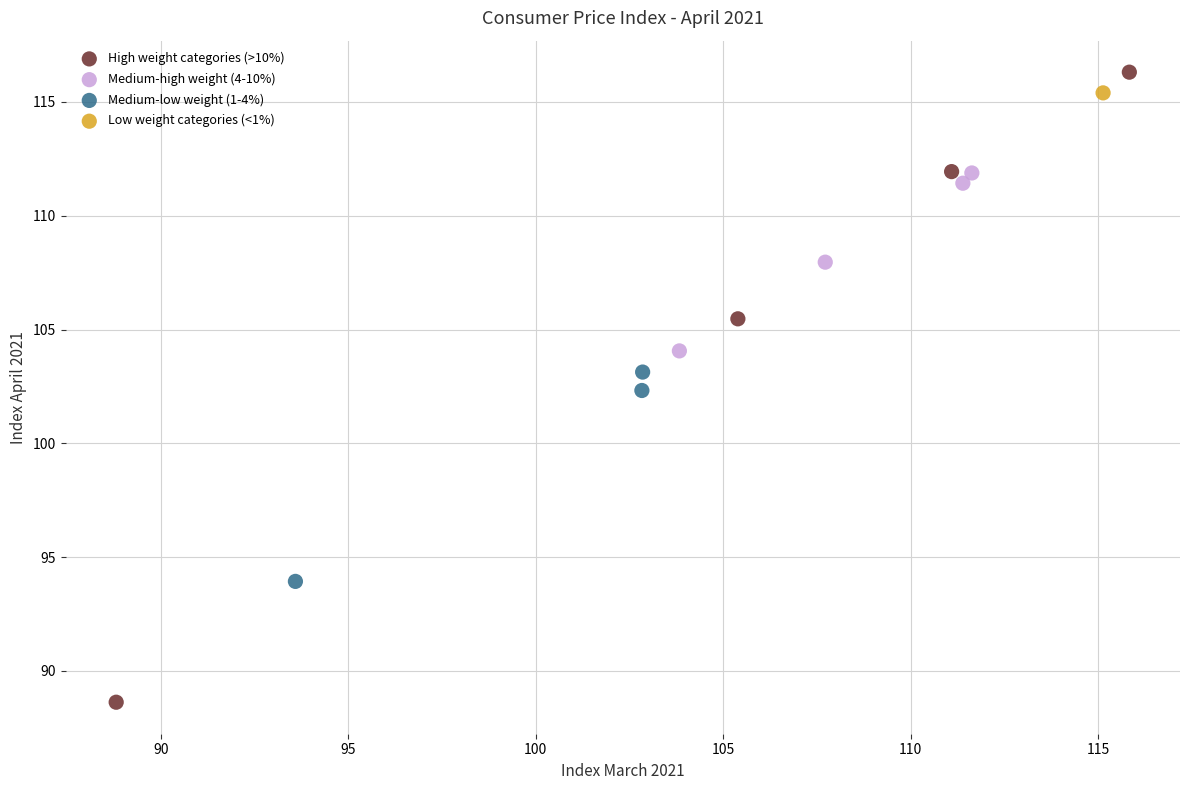

What are all the series names shown in the legend?

High weight categories (>10%), Medium-high weight (4-10%), Medium-low weight (1-4%), Low weight categories (<1%)